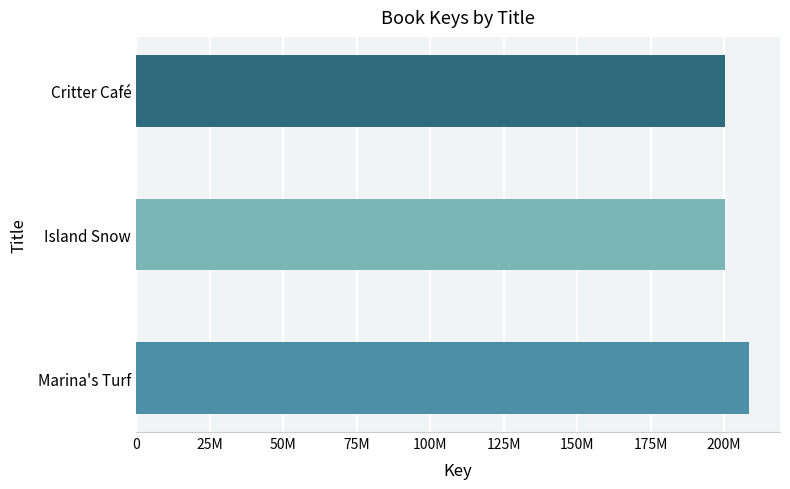

What is the minimum value shown in the chart?

200236985